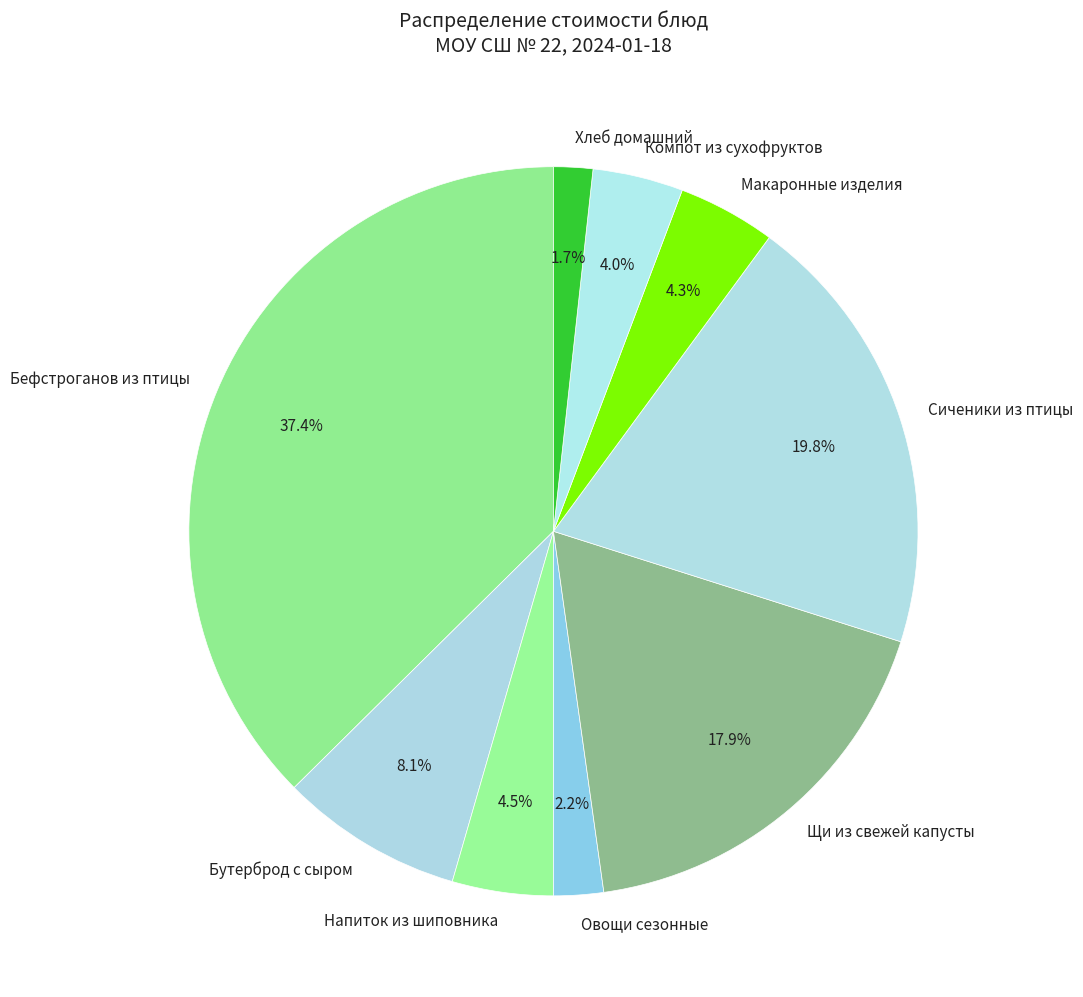

Which slice is the largest?

Бефстроганов из птицы